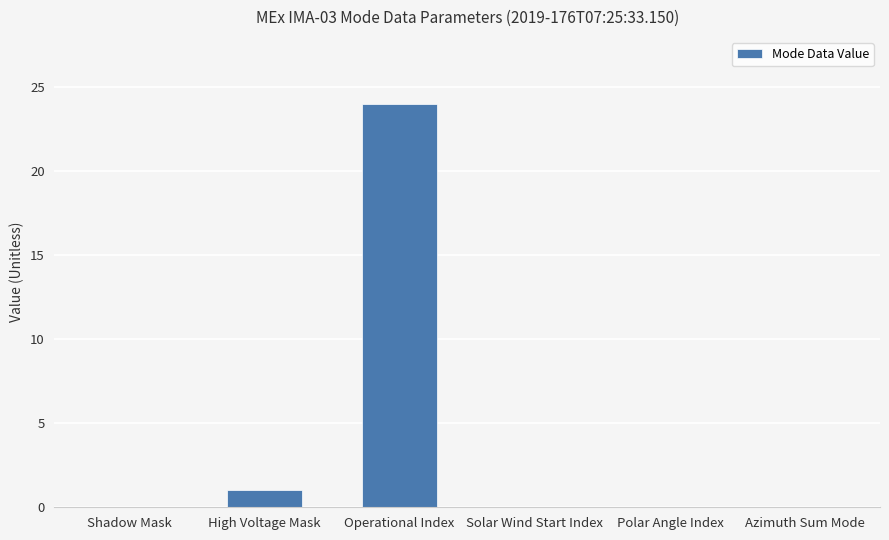

What is the sum of all values?

25